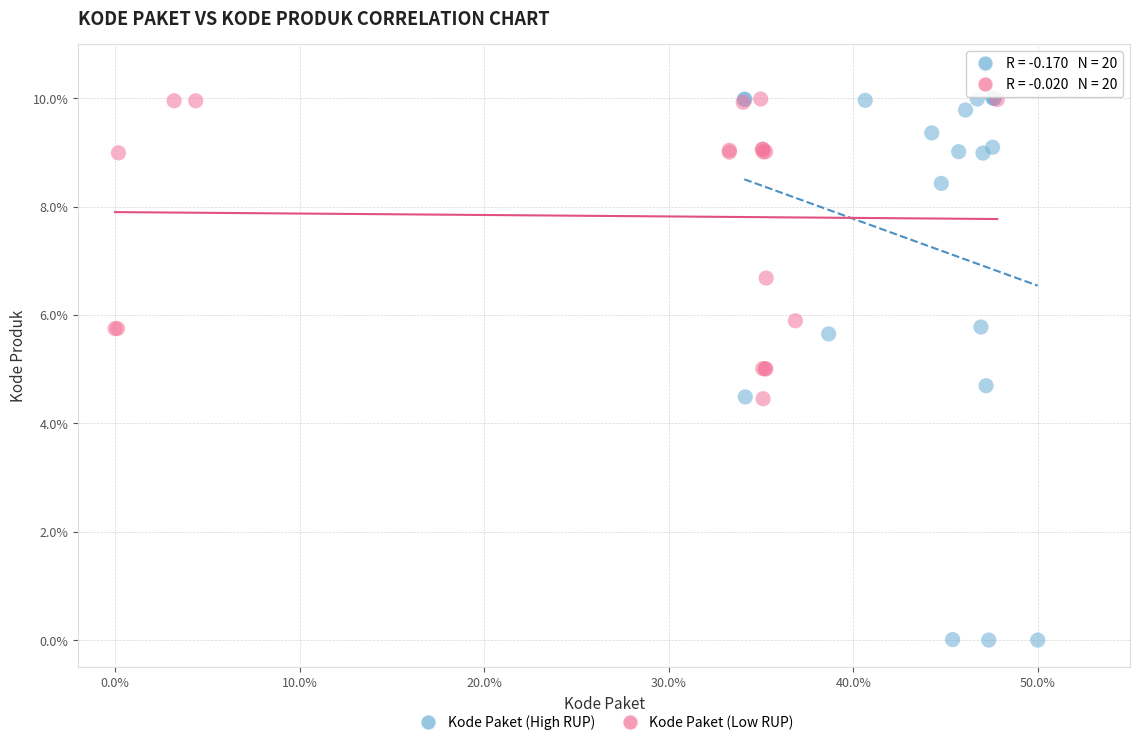

Which series has the largest Y range (max minus min)?

Kode Paket (High RUP)